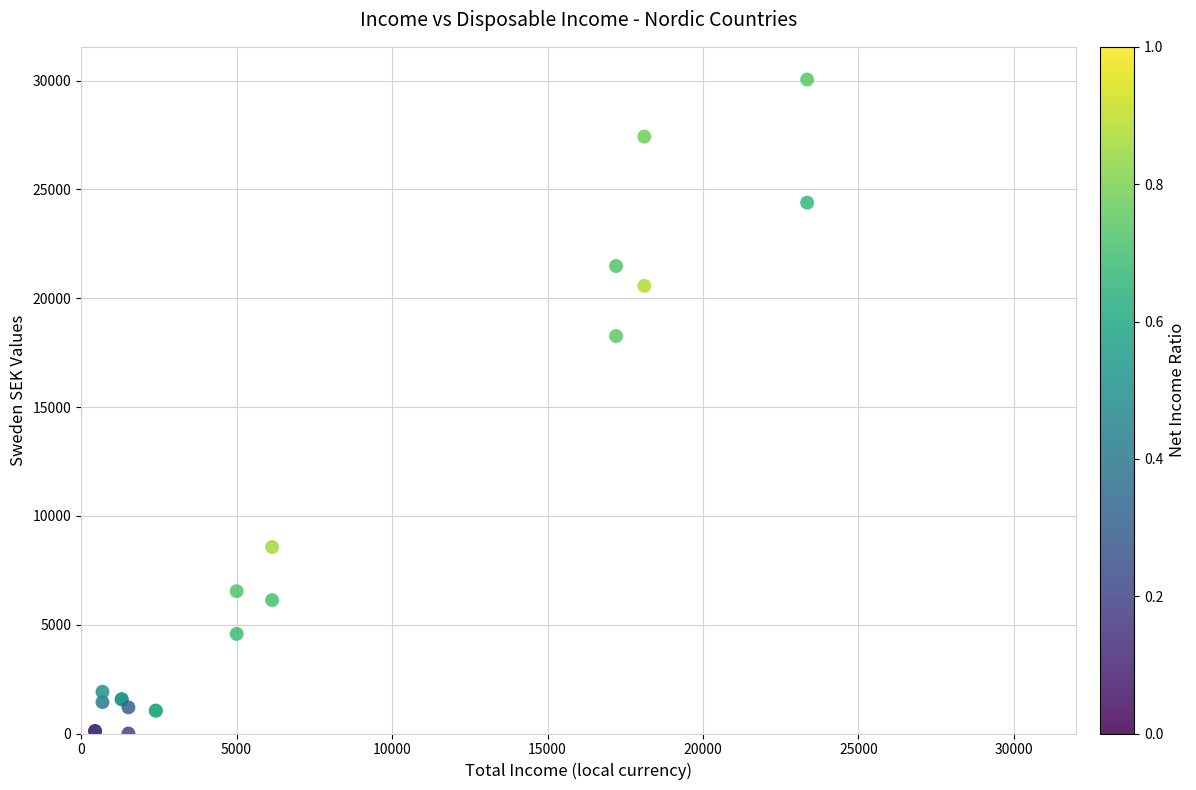

What Y value in the scatter plot is closest to 15022?

18260